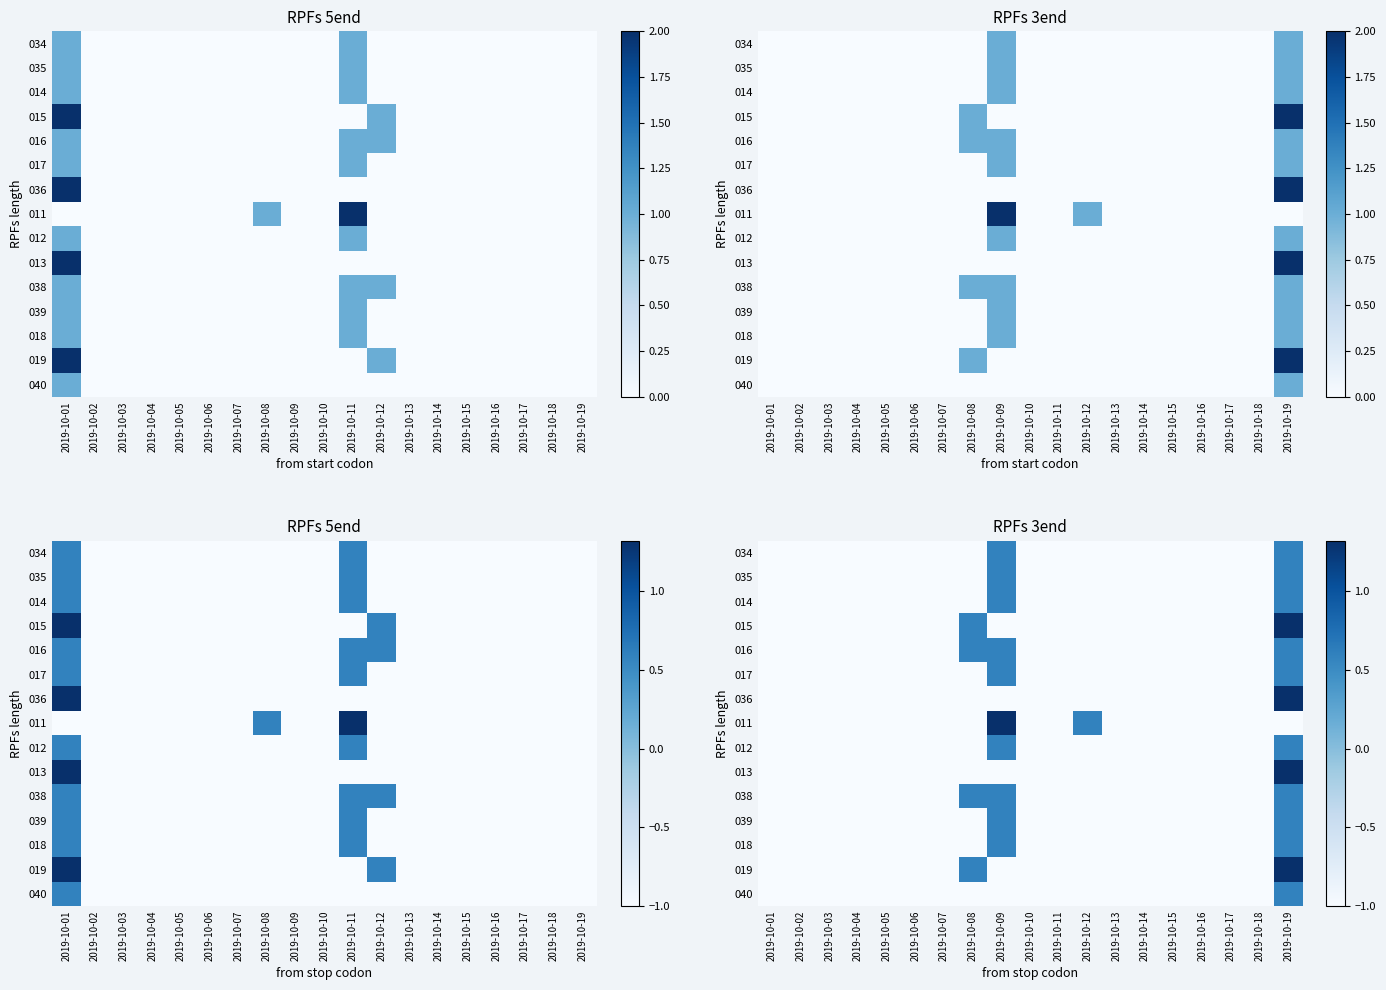

The value of 017 at 2019-10-07 is -0.4. True or false?

False